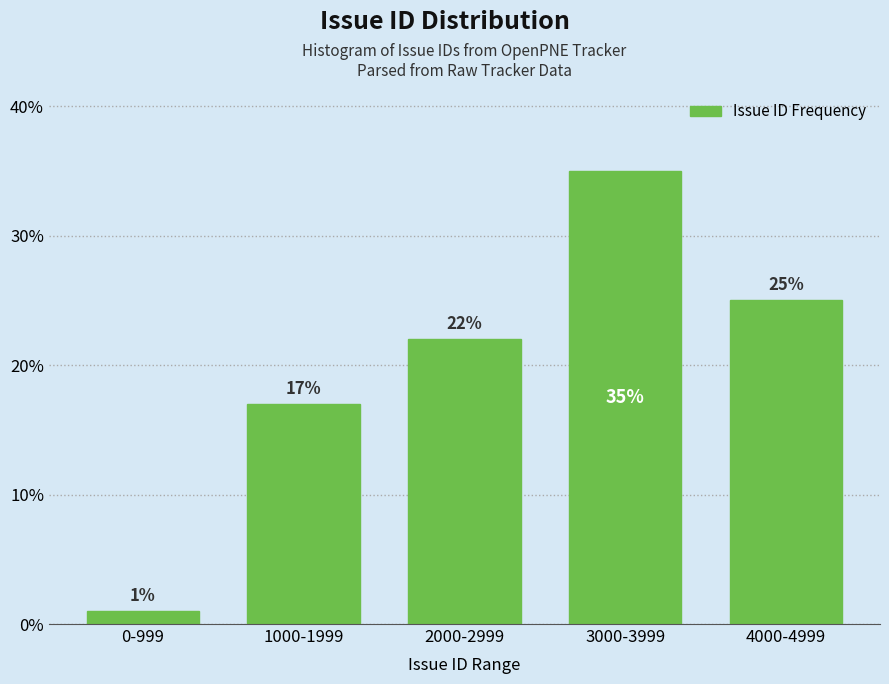

Reading left to right, list all the values displayed in this chart.

0-999=1	1000-1999=17	2000-2999=22	3000-3999=35	4000-4999=25